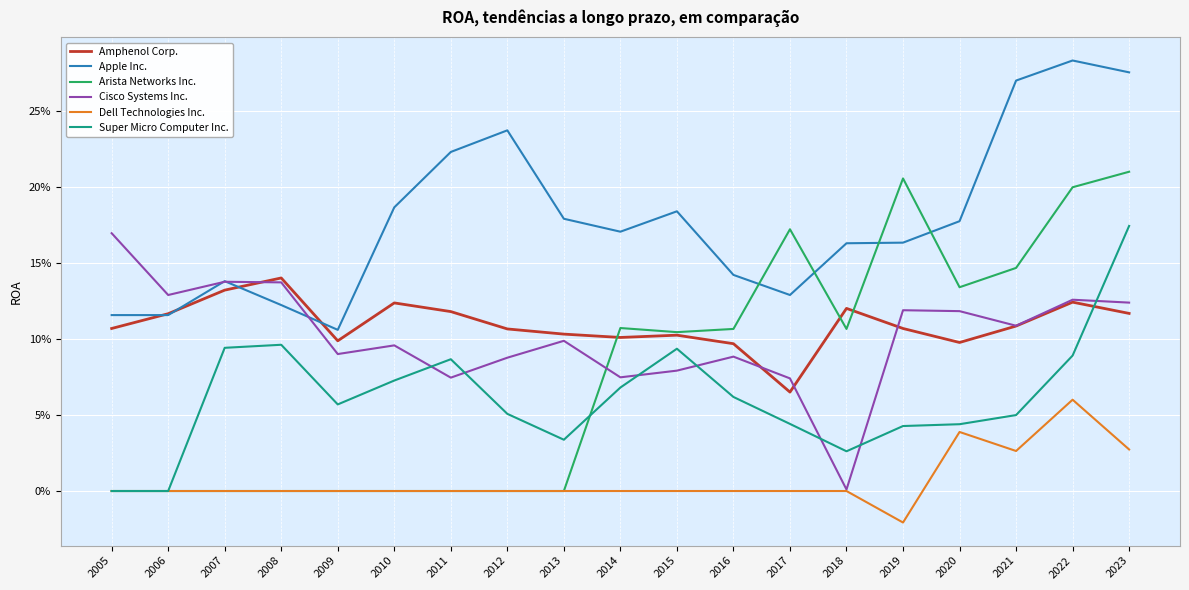

True or false: Cisco Systems Inc. has a value of 0.0 at 2015.

False